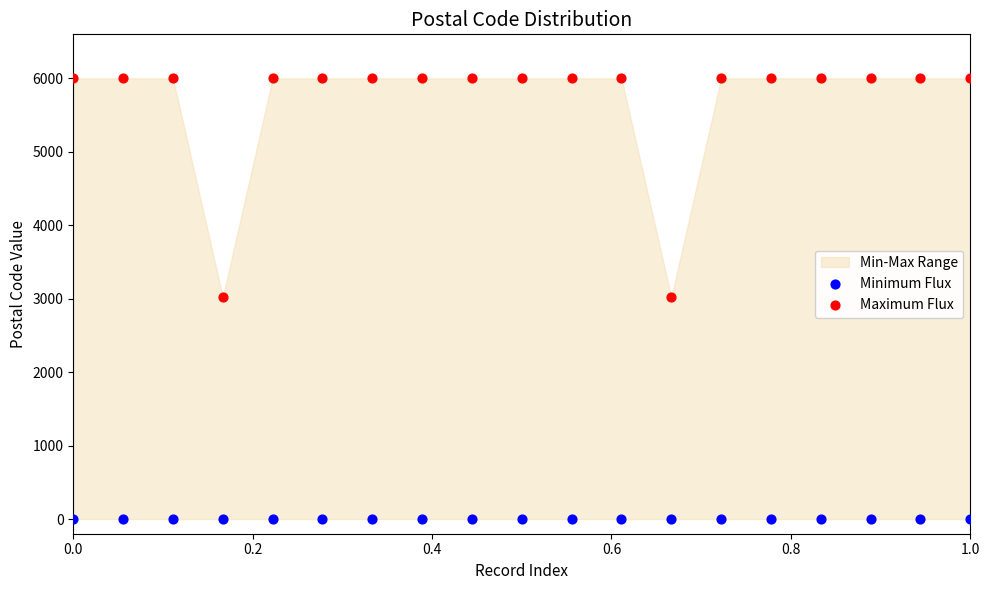

Which series contains the lowest Y value?

Minimum Flux